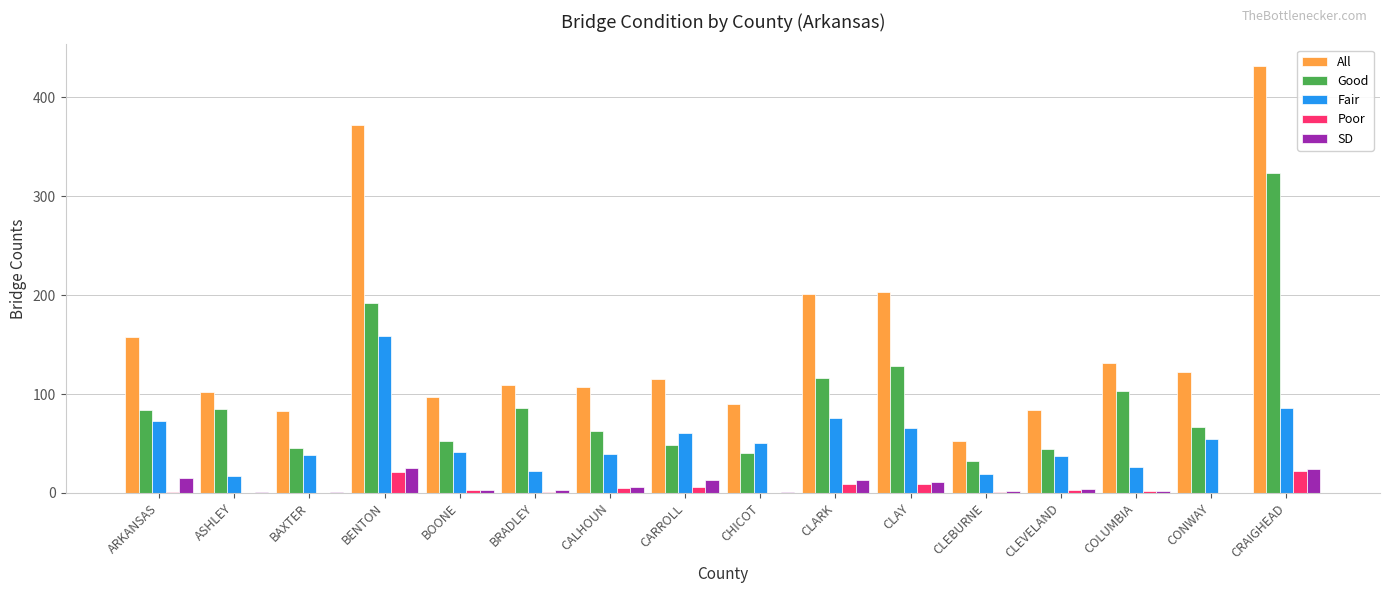

What are all the series names shown in the legend?

All, Good, Fair, Poor, SD